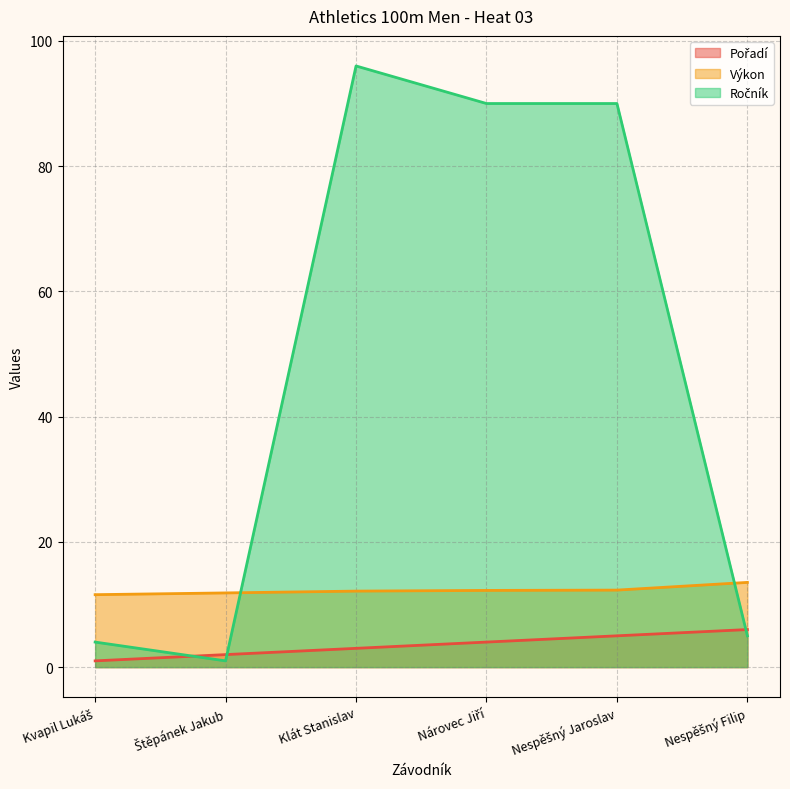

Rank the series by their maximum value, from highest to lowest.

Ročník, Výkon, Pořadí